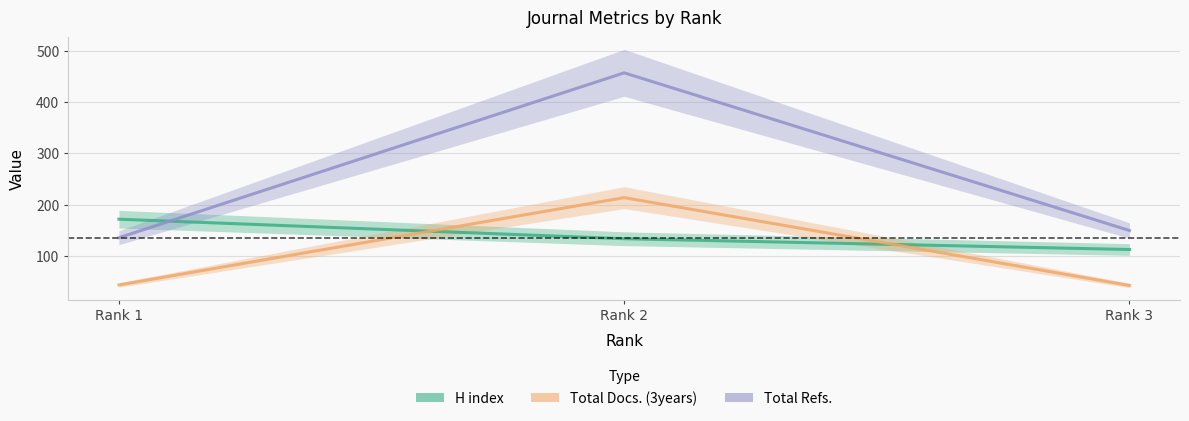

Where is H index nearest to the value 142?

Rank 2